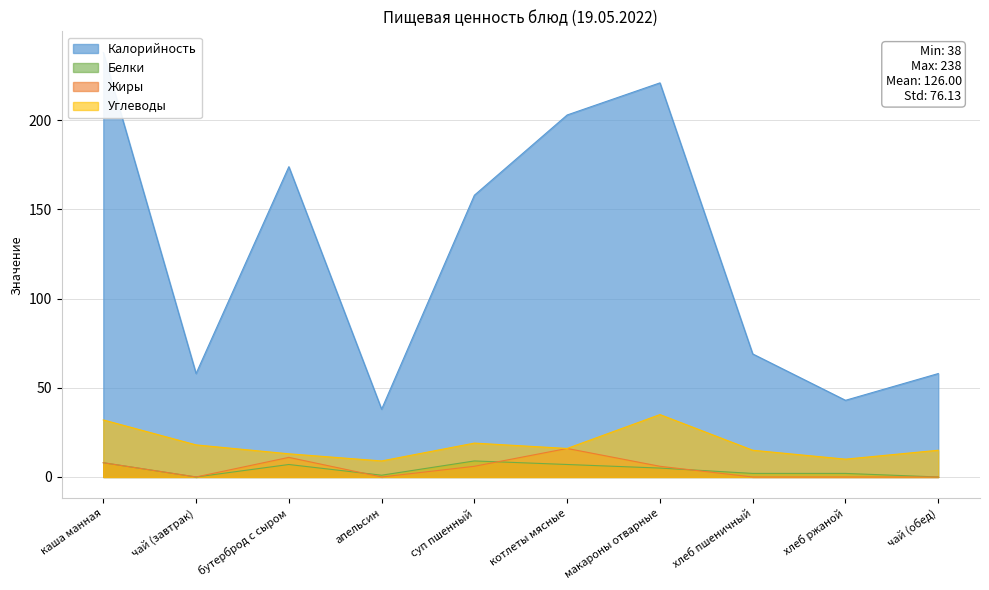

What is the sum of the Белки values at суп пшенный and каша манная?

17